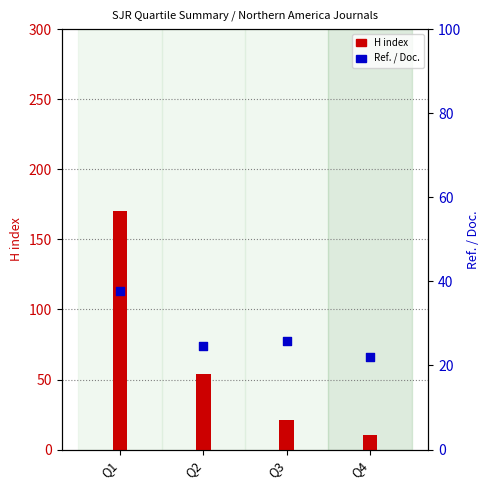

Is the value of H index at Q1 greater than the value of Ref. / Doc. at Q1?

Yes